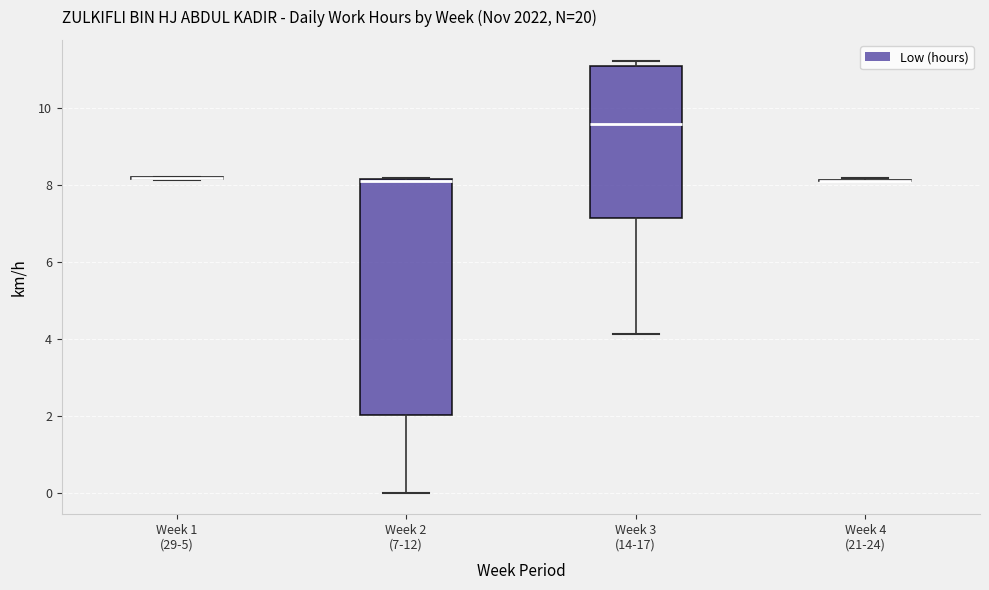

Comparing the boxes themselves (not the whiskers), which one is the tallest?

Week 2 (7-12)